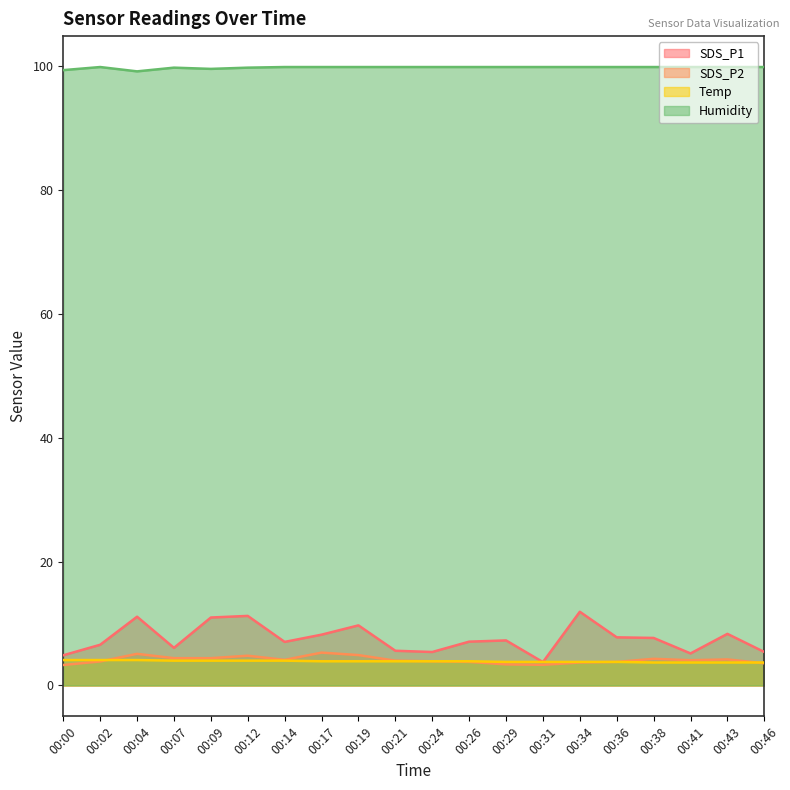

List the series in order of their peak value, highest first.

Humidity, SDS_P1, SDS_P2, Temp